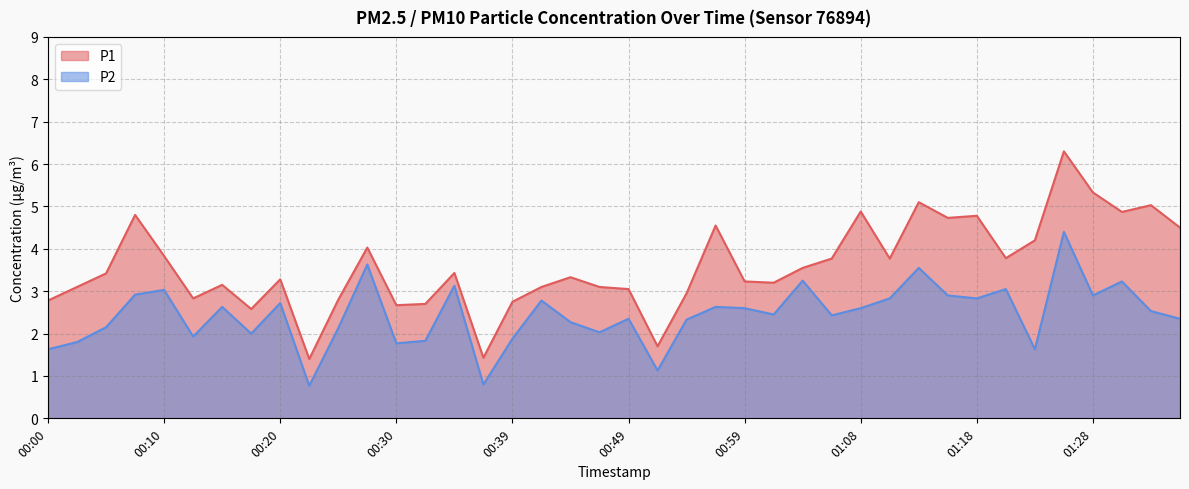

What is the sum of the P2 values at 00:37 and 00:05?

3.0